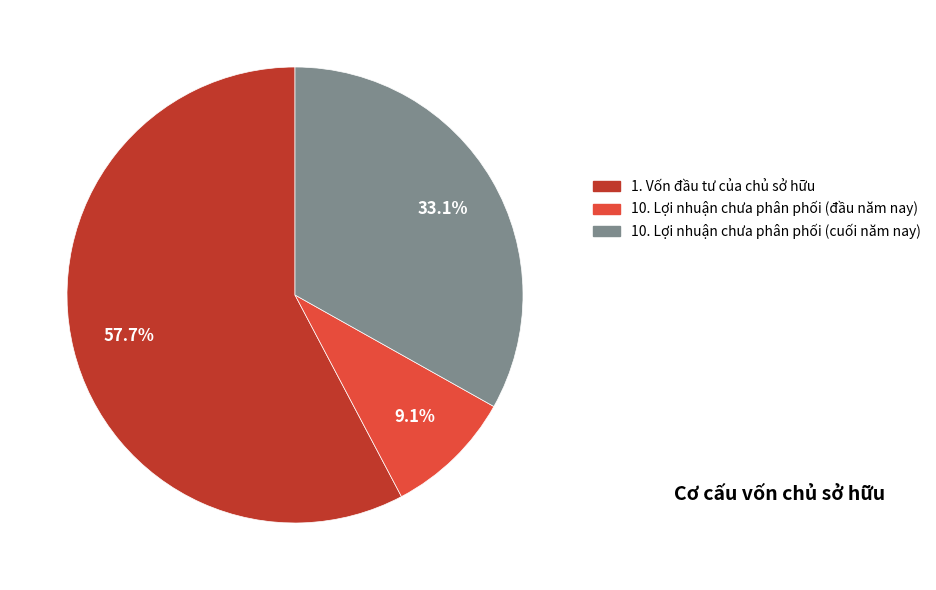

What percentage is the 10. Lợi nhuận chưa phân phối (cuối năm nay) slice, to the nearest percent?

33%